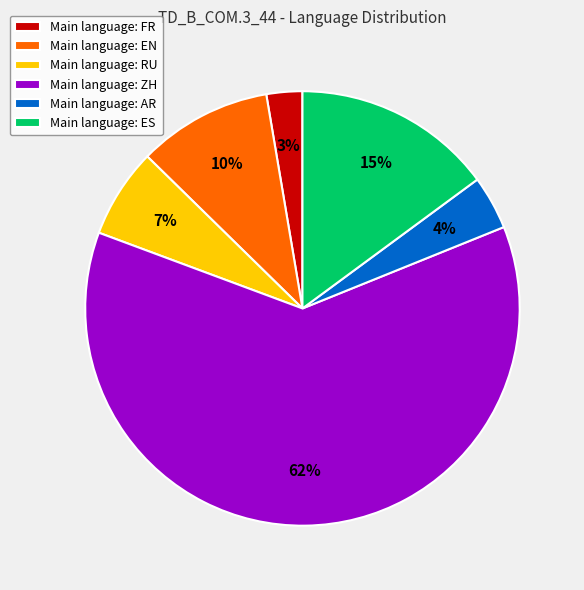

Which slice is the smallest?

Main language: FR